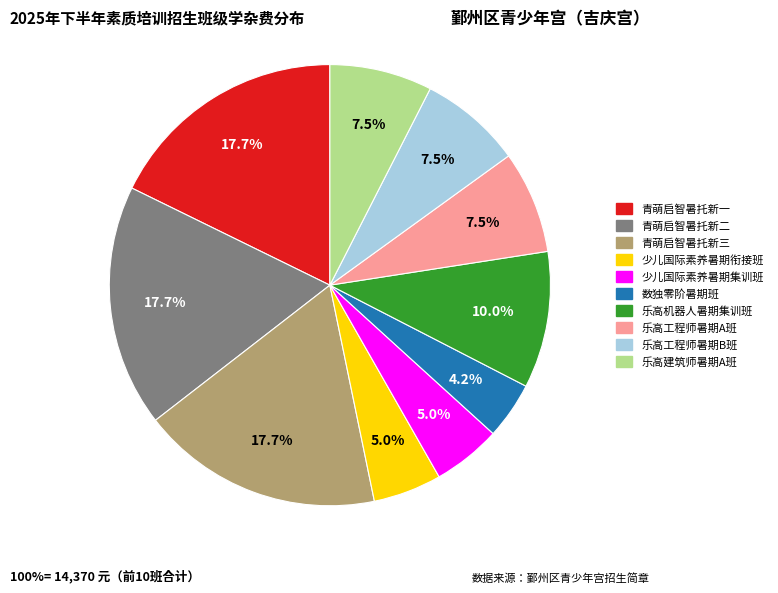

Combined, do 青萌启智暑托新二 and 乐高工程师暑期A班 account for over 50%?

No